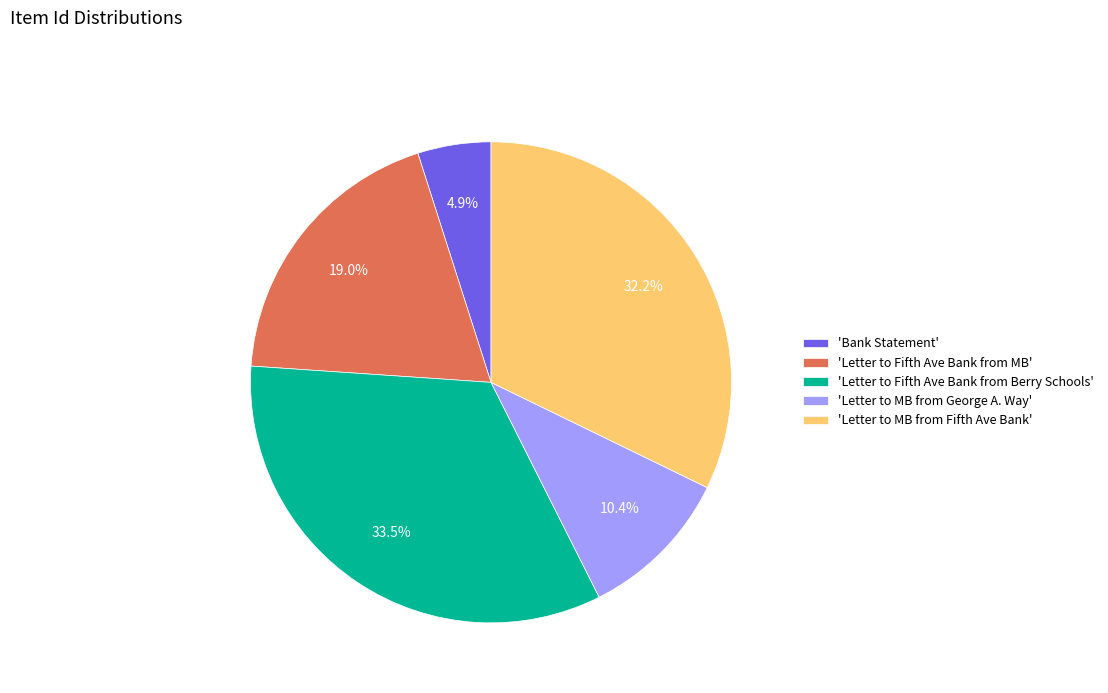

What is the ratio of the value at 'Bank Statement' to the value at 'Letter to MB from George A. Way'?

0.5